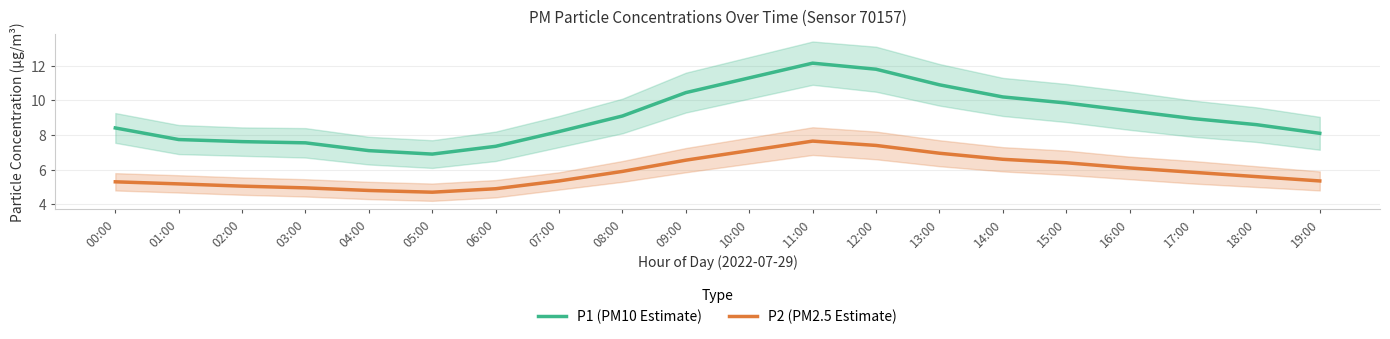

How many data points in P2 (PM2.5 Estimate) are above 5?

16